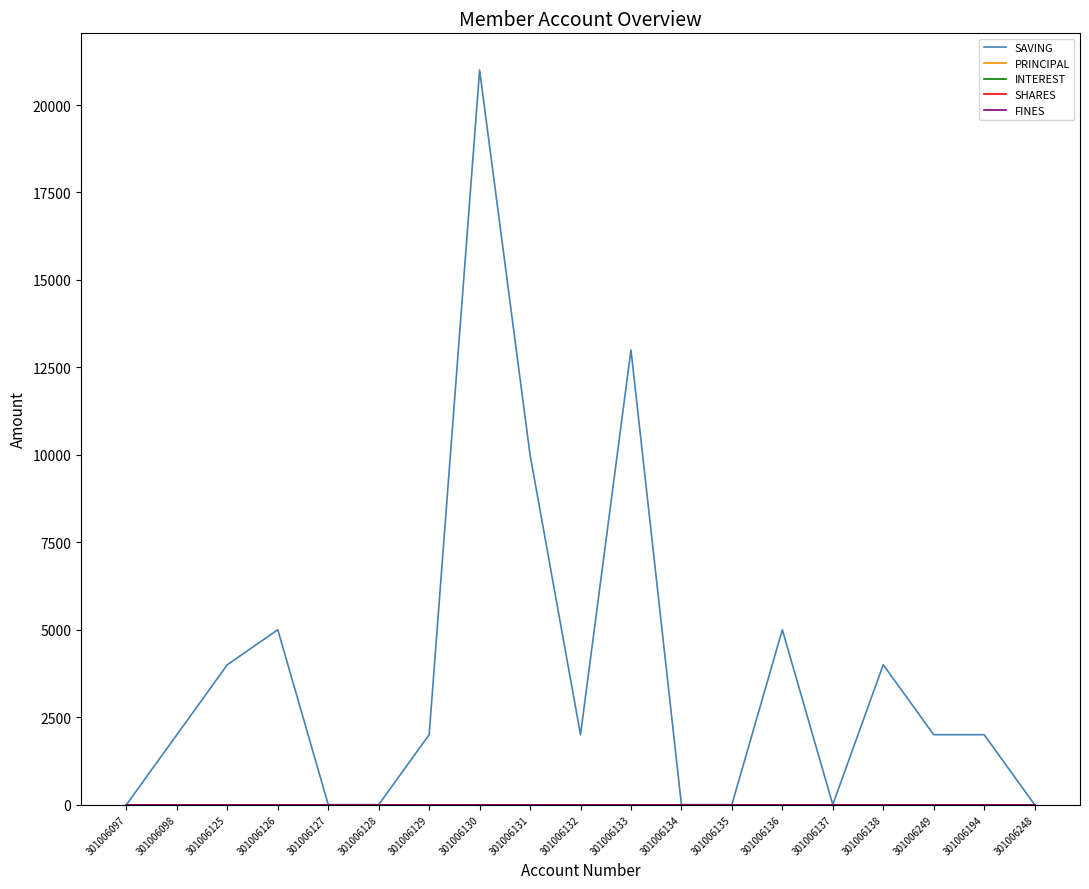

True or false: SHARES and INTEREST intersect in this chart.

False